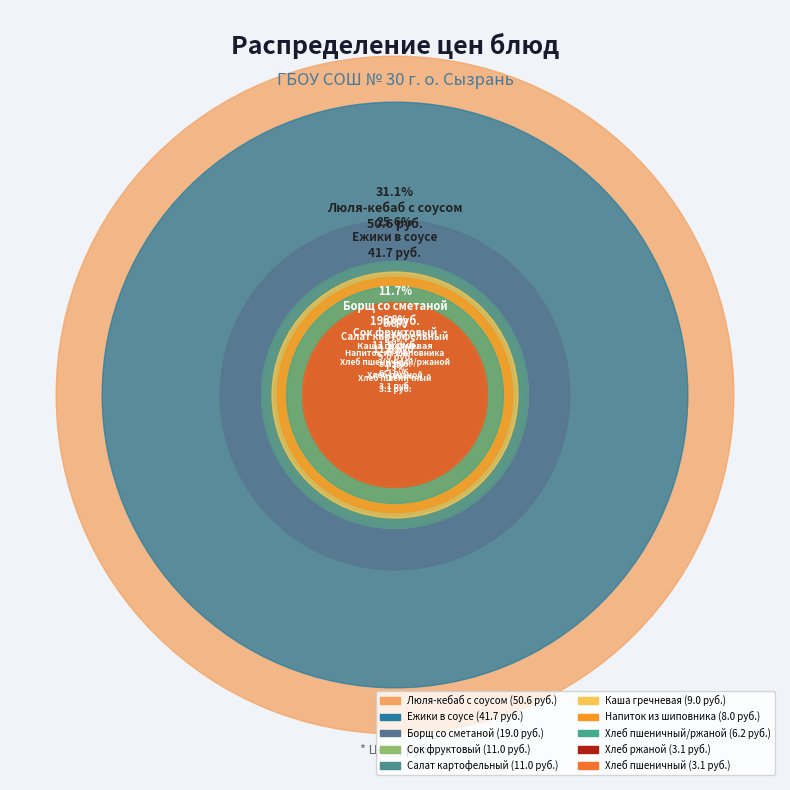

True or false: Хлеб пшеничный accounts for 2% of the total.

True